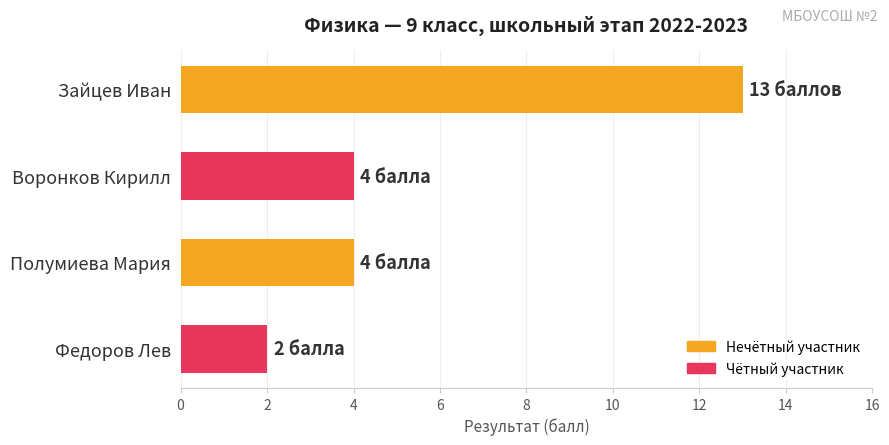

Are the bars grouped side by side (vs. stacked)?

No